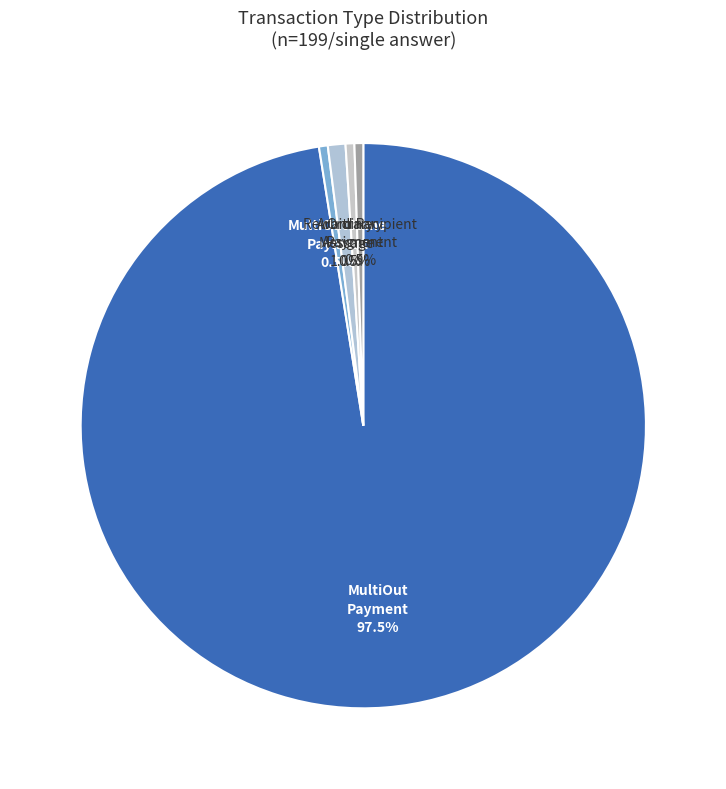

Is the sum of Arbitrary Message and MultiOutSame Payment greater than half?

No